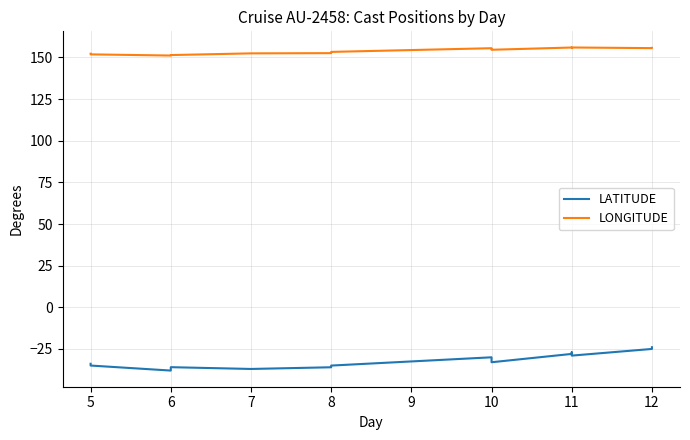

What is the minimum value for LATITUDE?

-38.0